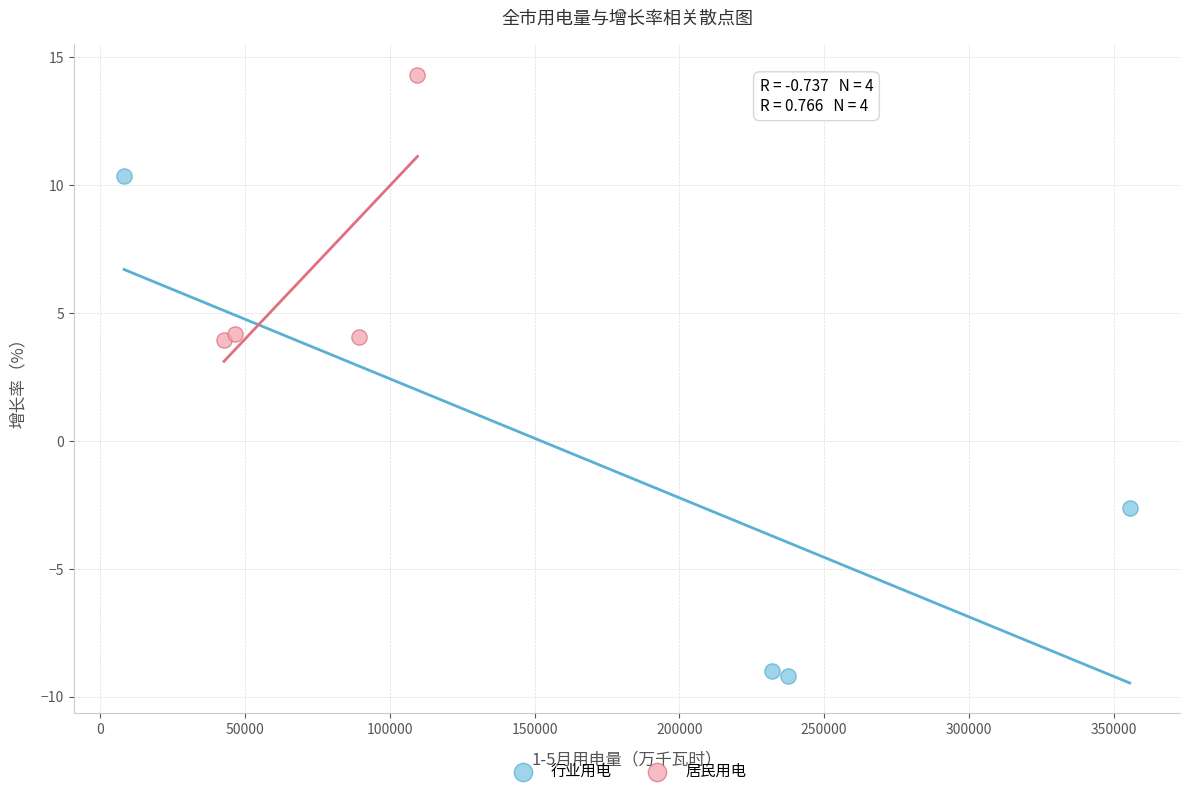

Which series contains the lowest Y value?

行业用电